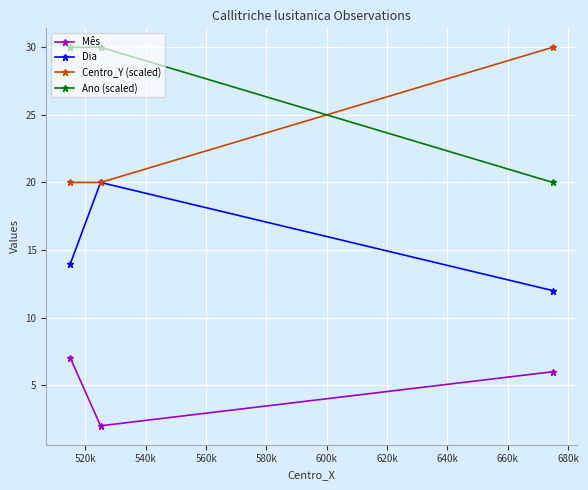

What are all the series names shown in the legend?

Mês, Dia, Centro_Y (scaled), Ano (scaled)